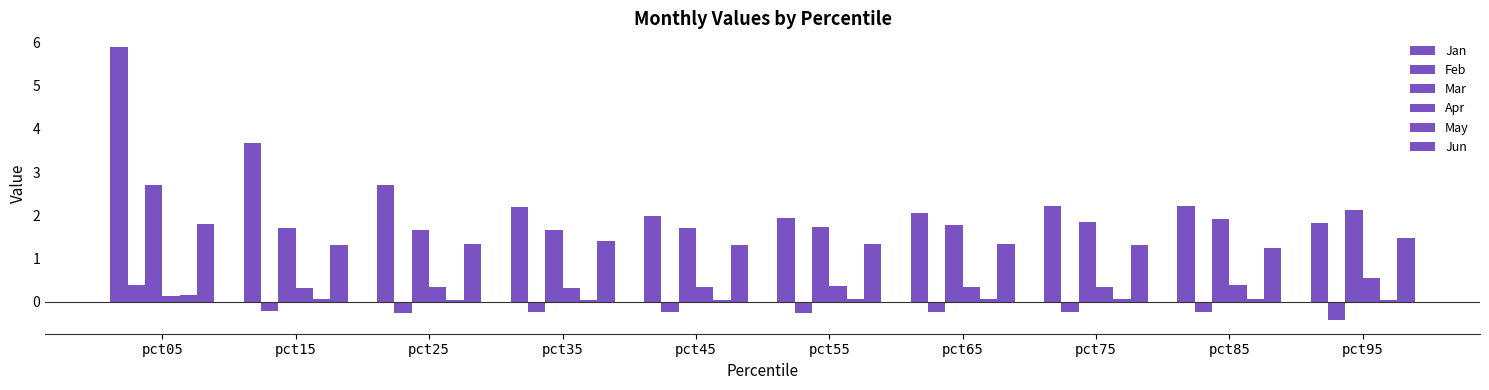

What is the smallest value displayed?

-0.4